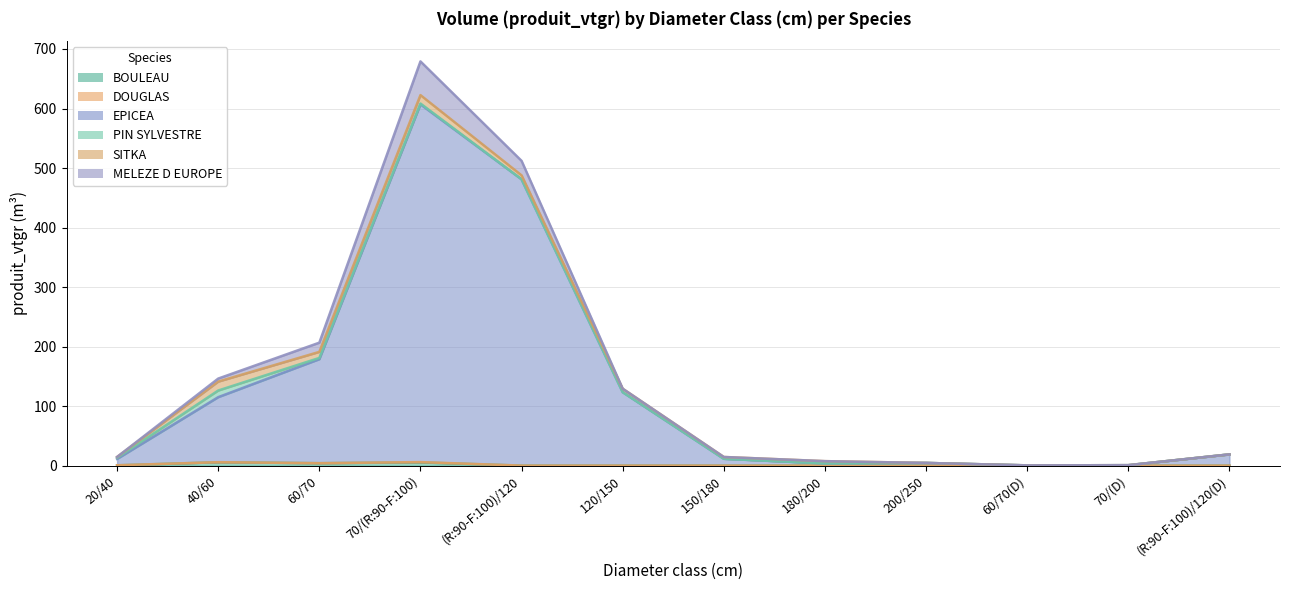

How many lines are shown in the chart?

6